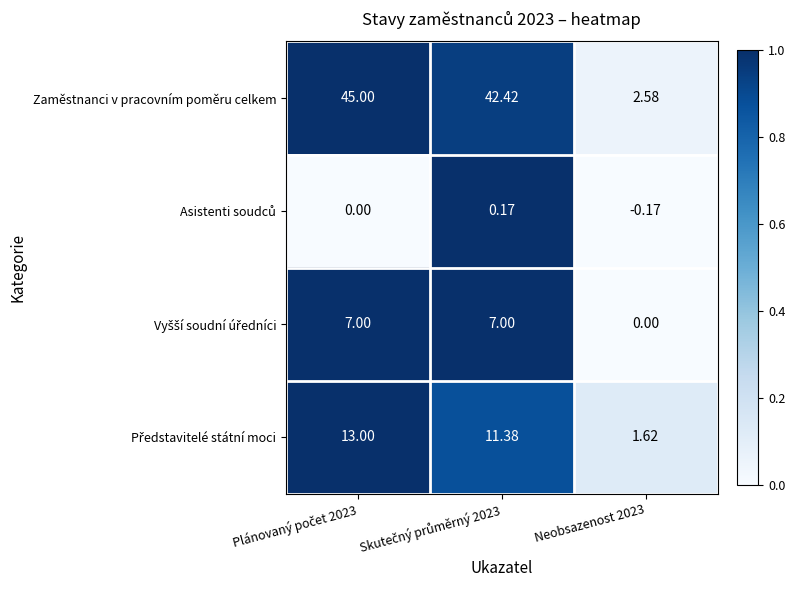

Which series has the largest range (max minus min)?

Zaměstnanci v pracovním poměru celkem